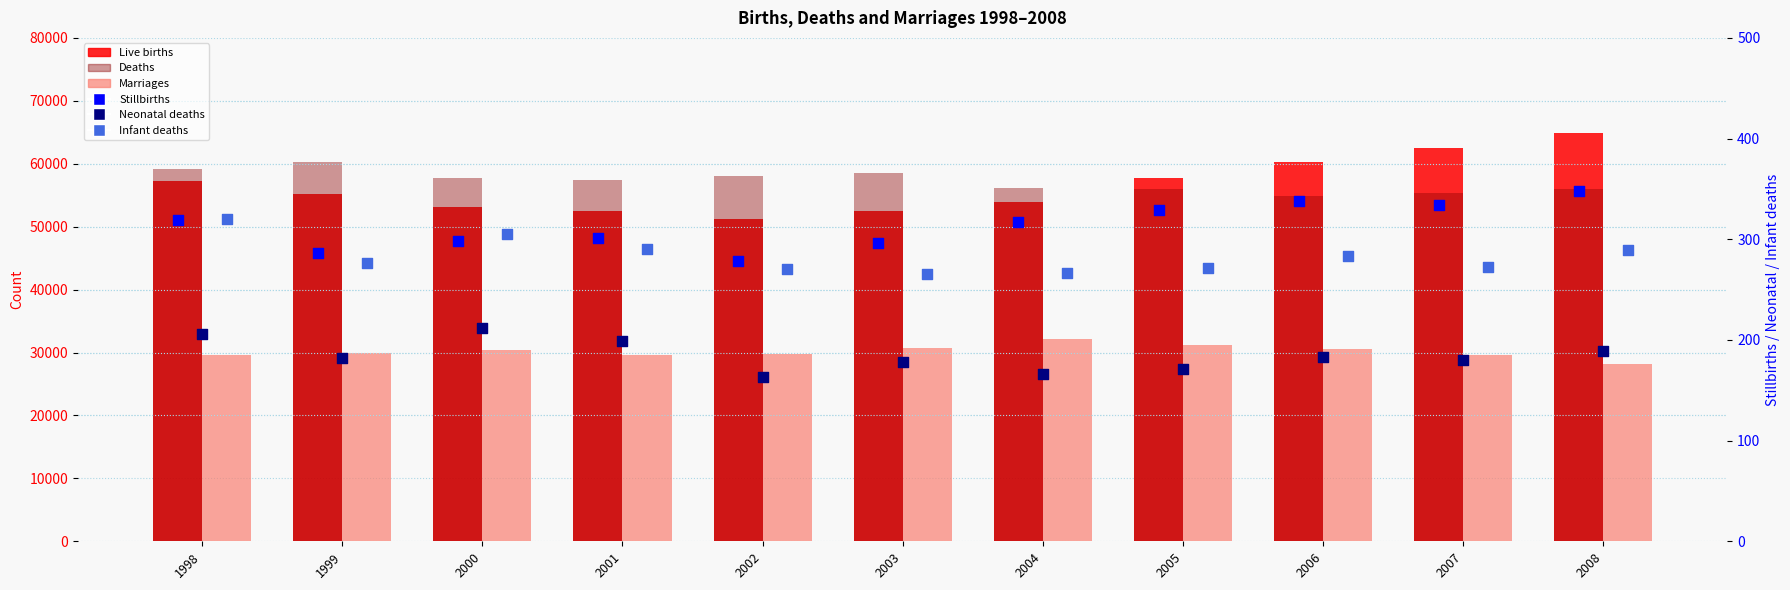

At which category is the sum across all series the highest?

2008